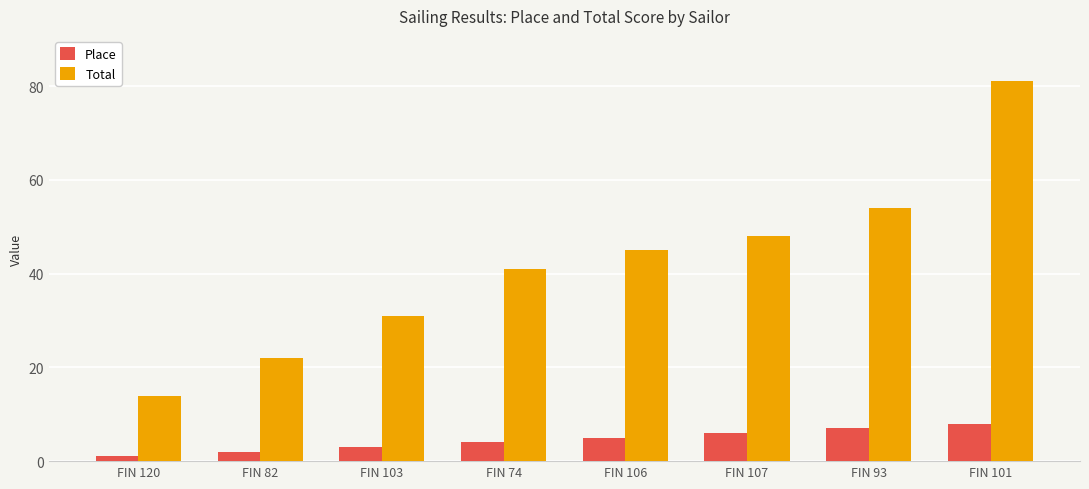

What is the sum of all Place values?

36